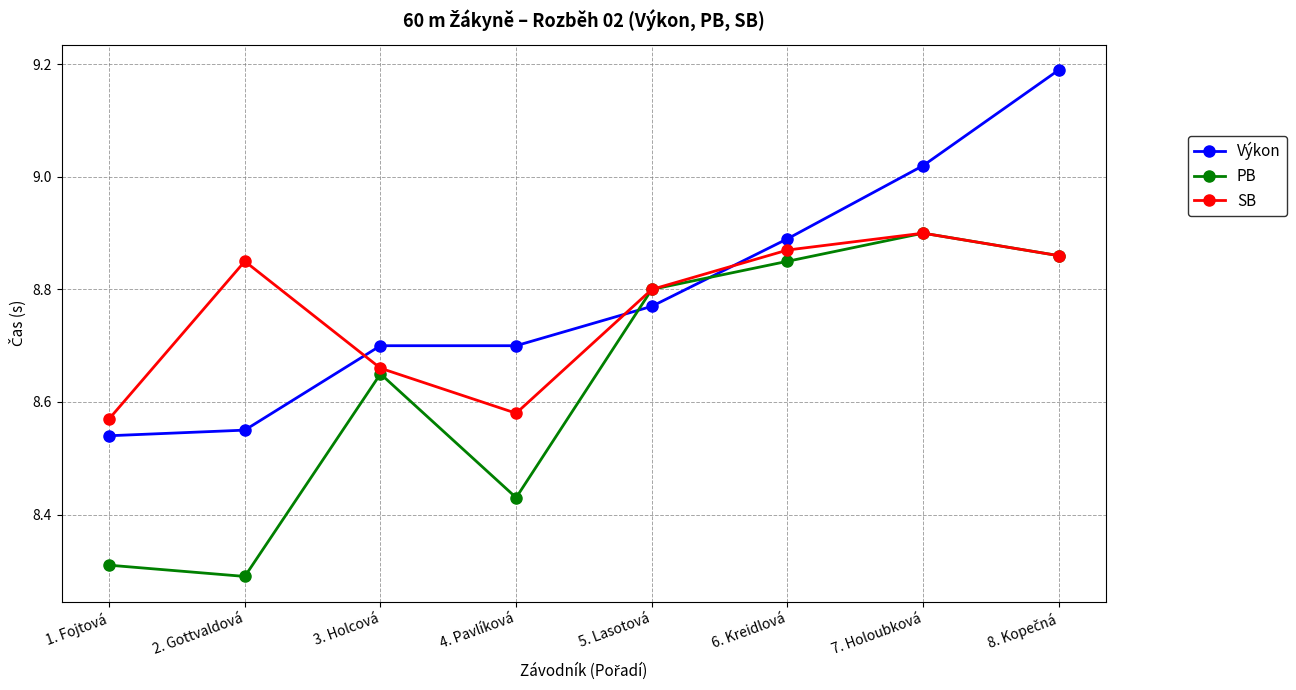

How many lines are shown in the chart?

3